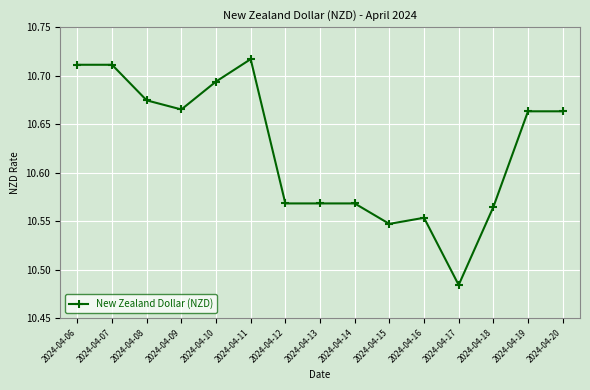

Which category has the lowest value across all series?

2024-04-17